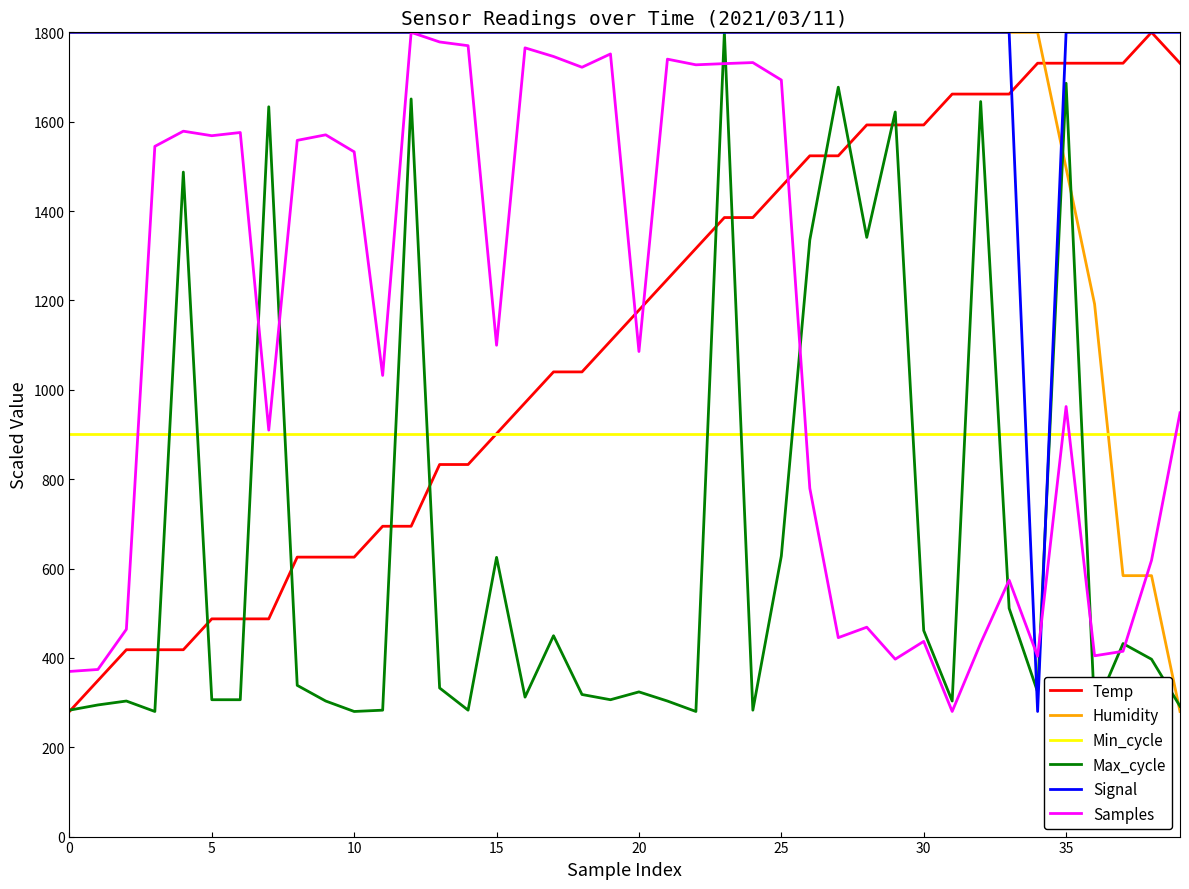

How many times do Signal and Min_cycle cross each other?

2